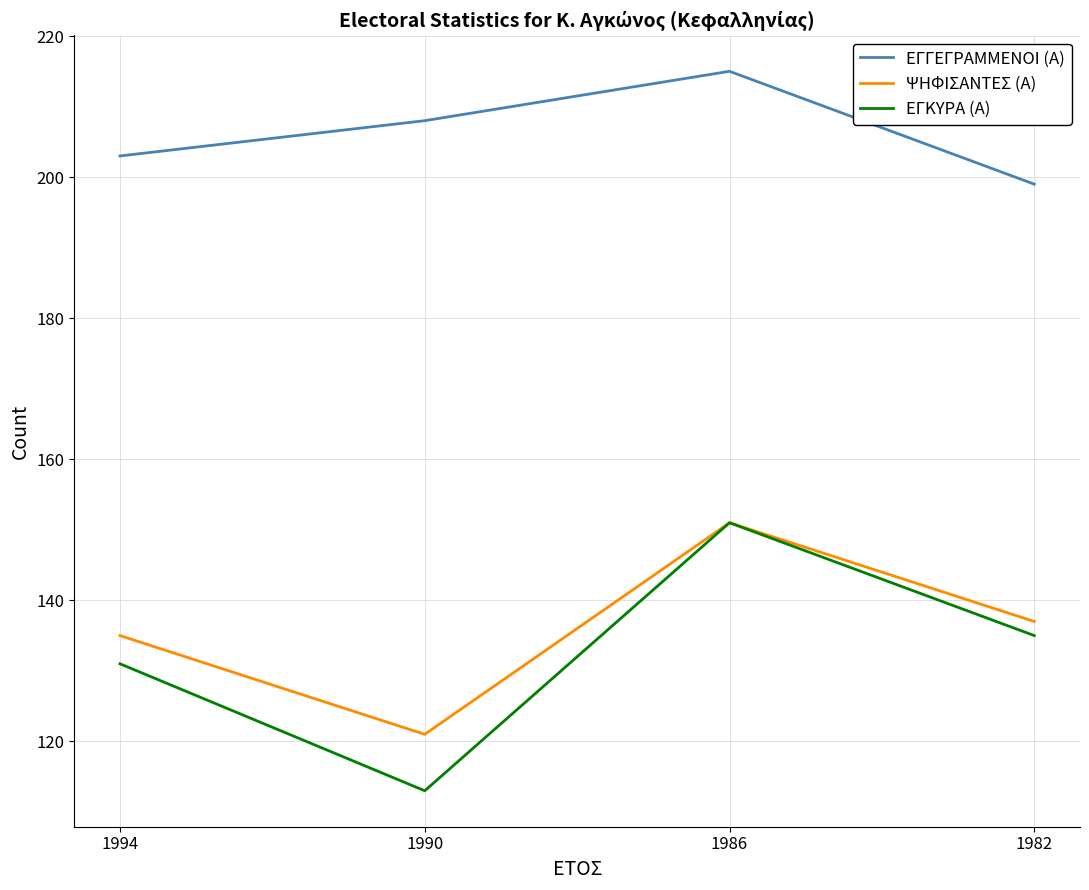

What is the total value across all series at 1982?

471